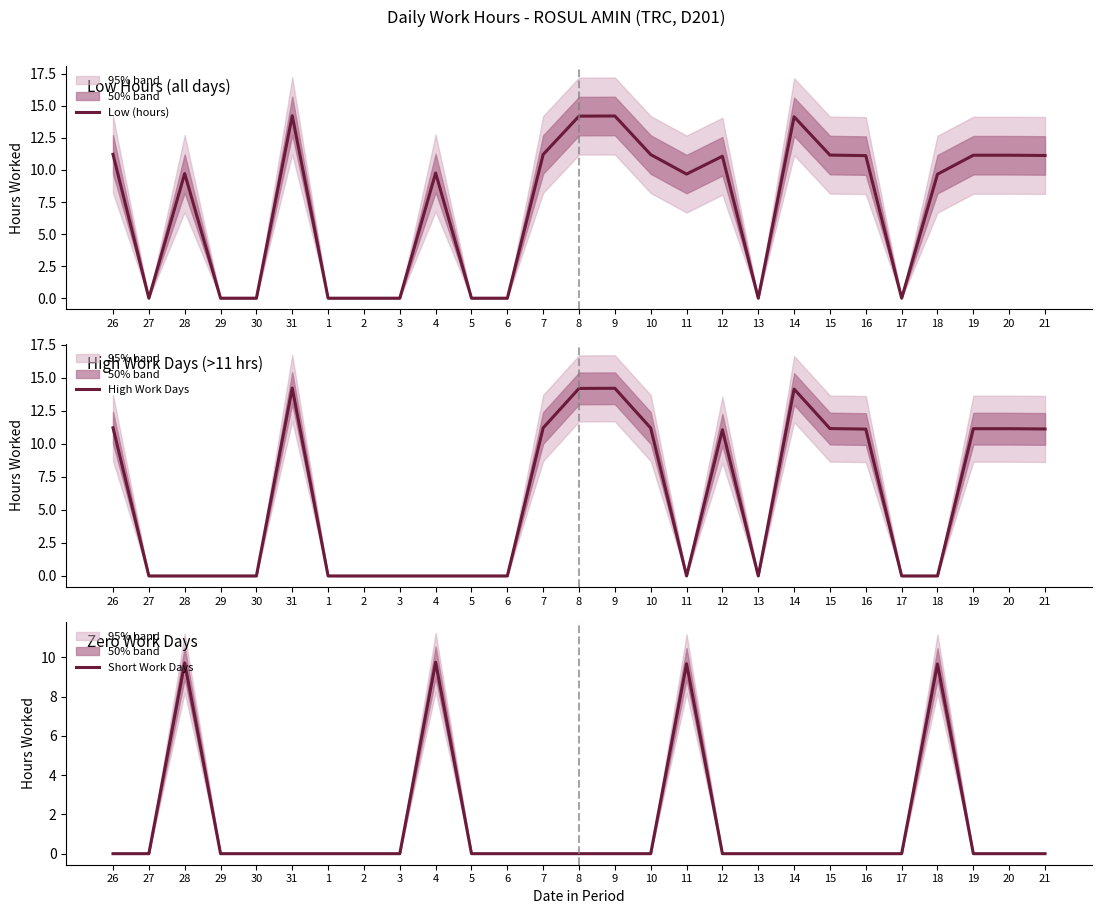

At which category does High Work Days reach its first local valley?

11